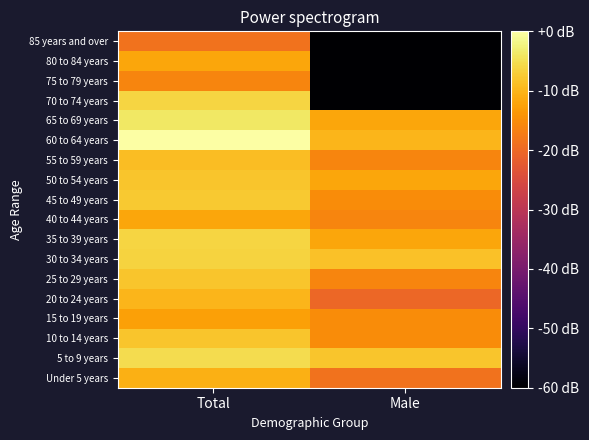

At which category is the sum across all series the highest?

Total